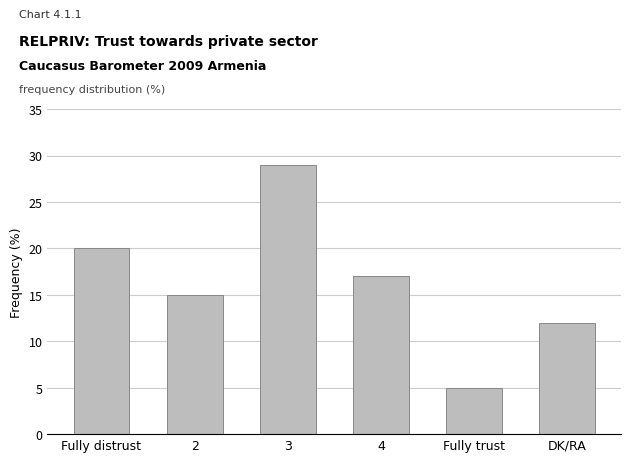

The value at Fully distrust is 20. True or false?

True